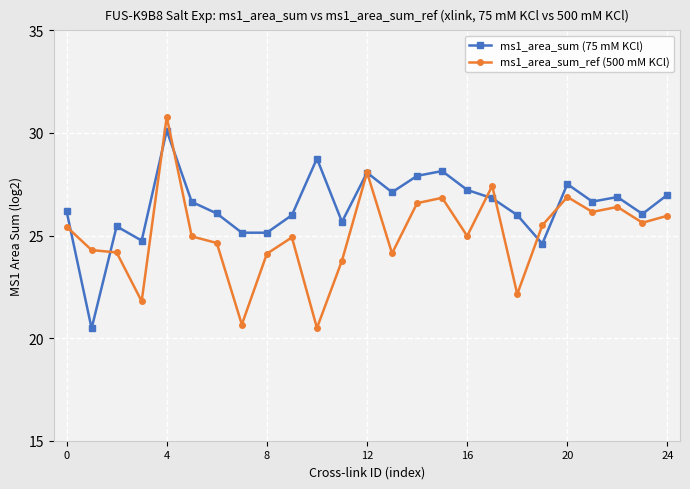

List the series in order of their overall mean, highest first.

ms1_area_sum (75 mM KCl), ms1_area_sum_ref (500 mM KCl)